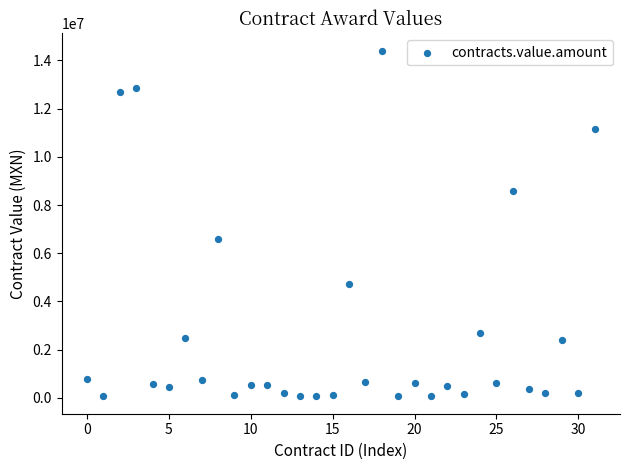

What Y value in the scatter plot is closest to 7229978?

6582863.9